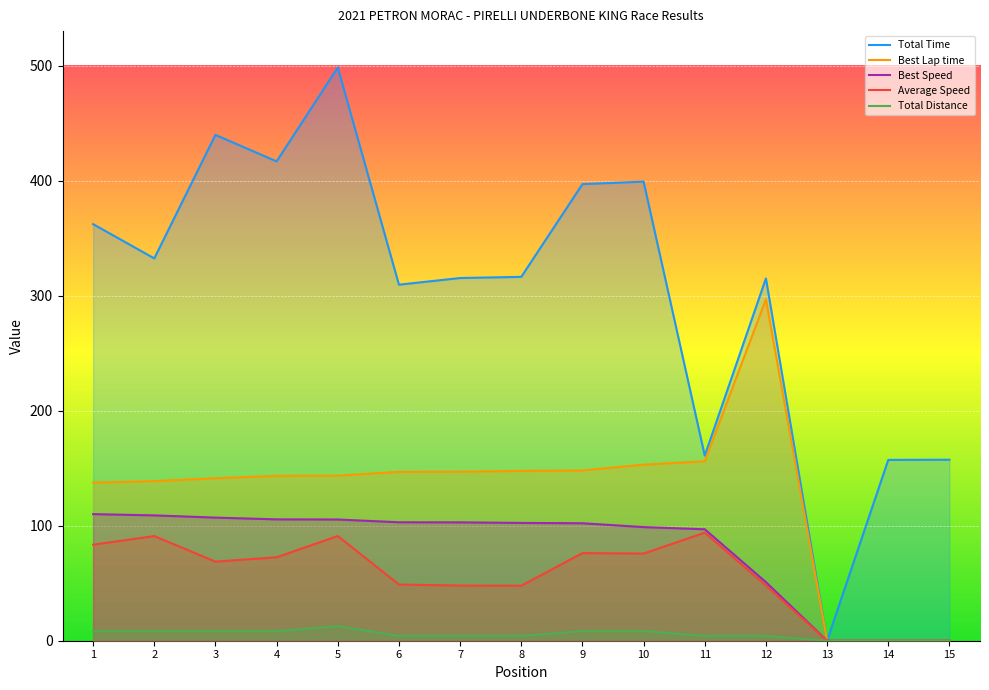

What is the average value of the Total Time series?

305.2